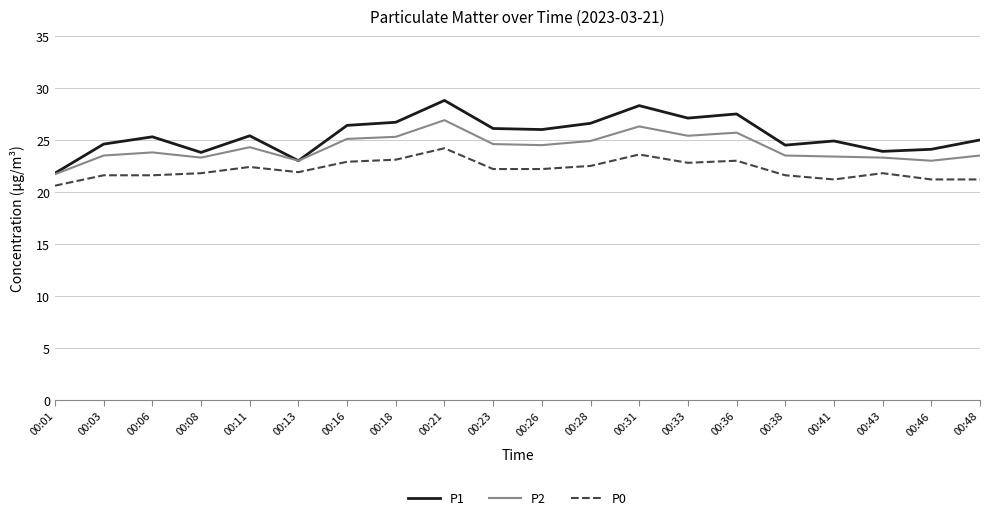

What is the difference between the P0 values at 00:38 and 00:46?

0.4